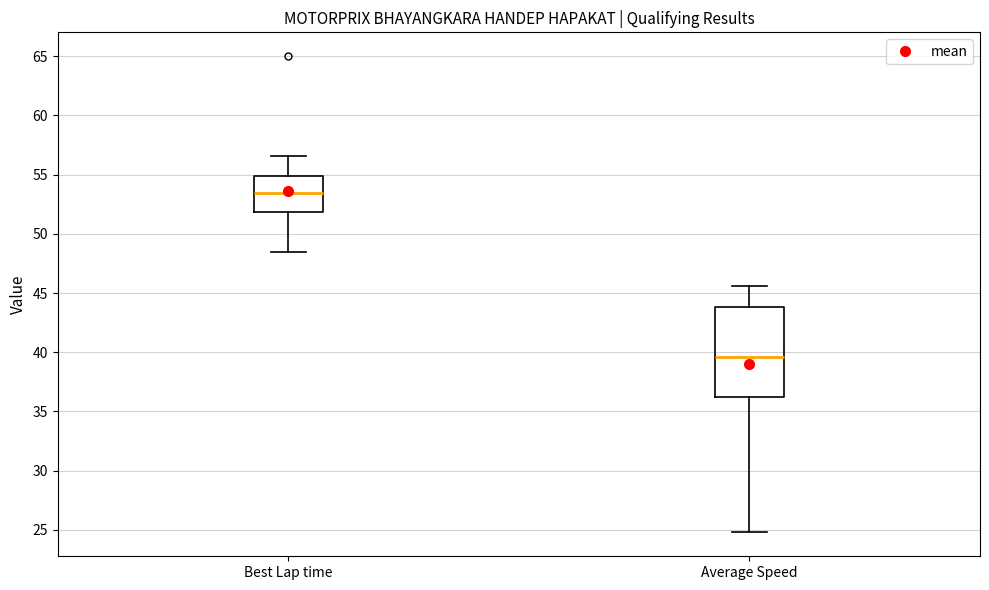

Which box's median line is the highest?

Best Lap time